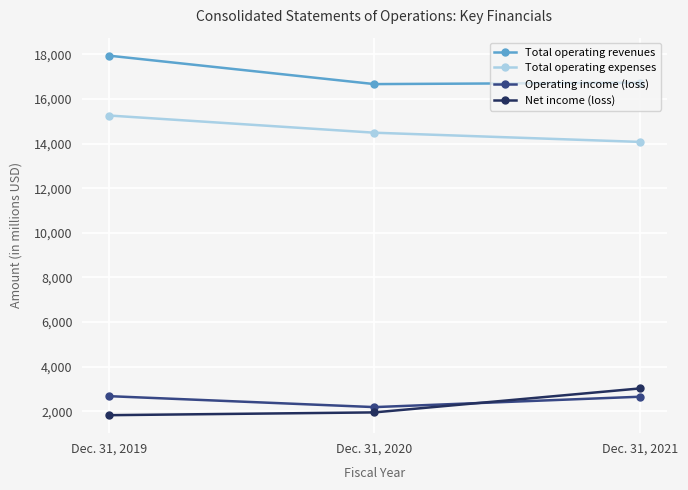

How many values in the Operating income (loss) series are below 2656?

1